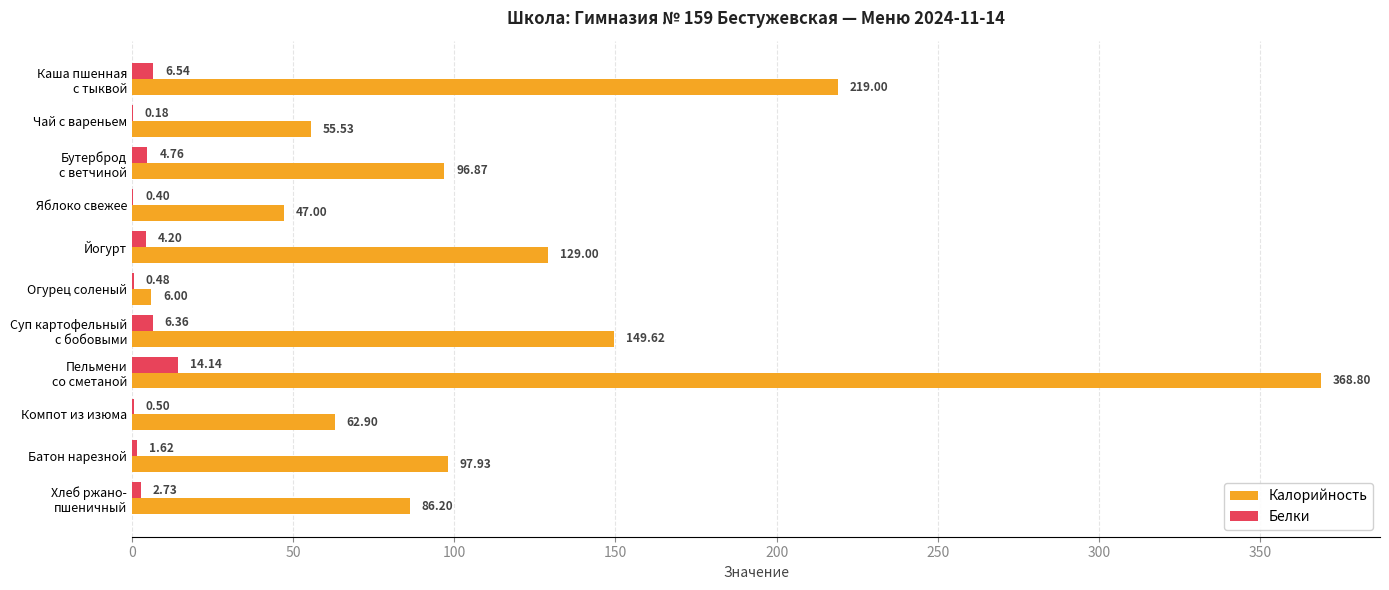

Which series changed the most between Чай с вареньем and Йогурт?

Калорийность